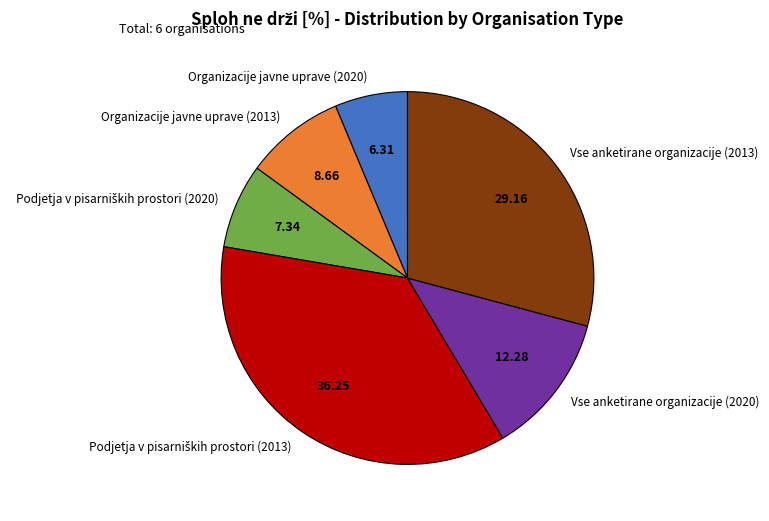

Is there any slice that represents more than half of the pie?

No